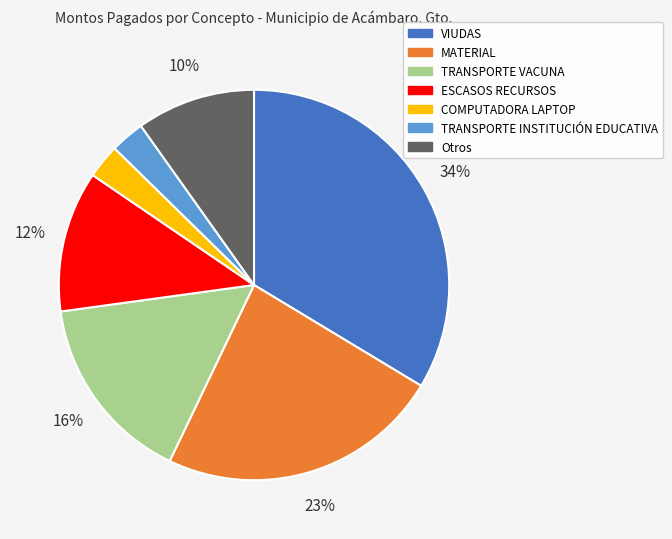

To the nearest percent, what is the difference between the largest and smallest slice percentages?

31%